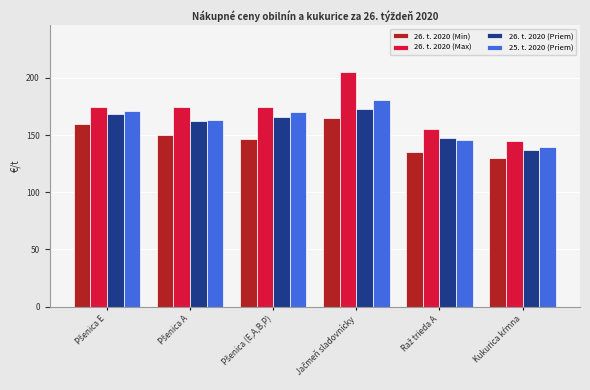

Reading right to left, extract all data points from this chart.

26. t. 2020 (Min): 130.0	135.0	165.0	147.0	150.0	160.0
26. t. 2020 (Max): 145.0	155.0	205.0	175.0	175.0	175.0
26. t. 2020 (Priem): 136.7	147.2	172.5	166.1	162.6	168.6
25. t. 2020 (Priem): 139.5	146.0	181.1	170.4	163.6	171.5